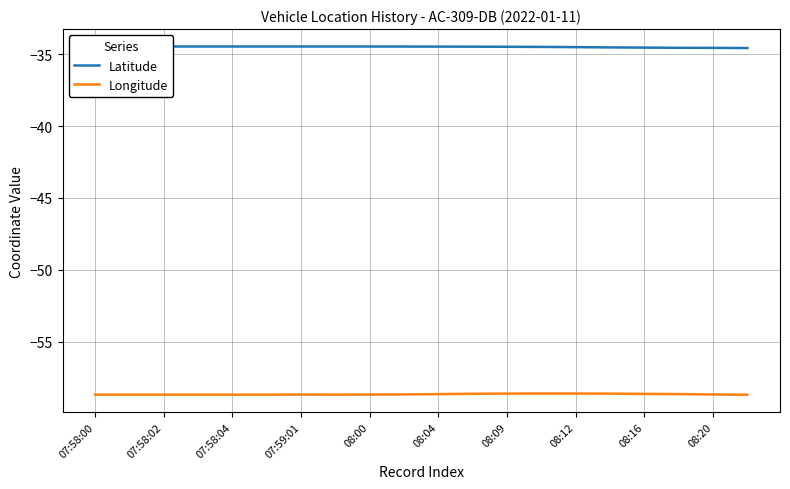

The value of Longitude at 08:20 is -58.7. True or false?

True